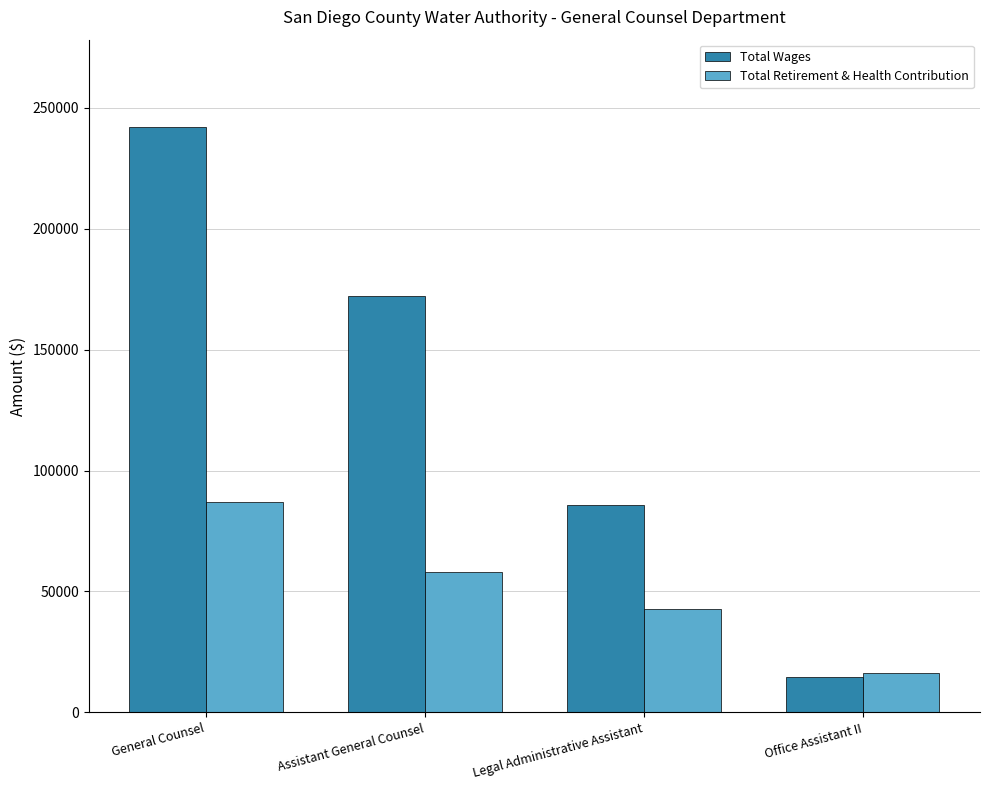

Reading left to right, transcribe all the data shown in this chart.

Total Wages: 241927	172177	85588	14812
Total Retirement & Health Contribution: 86977	58158	42865	16136